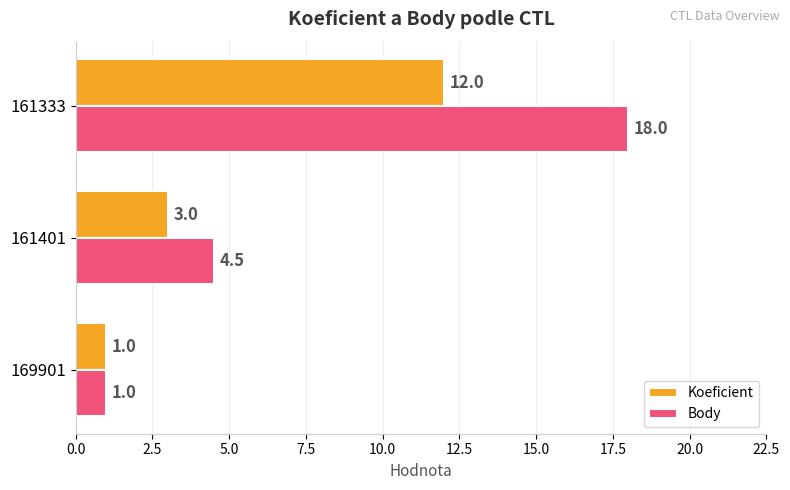

Between 169901 and 161401, which series saw the biggest shift?

Body